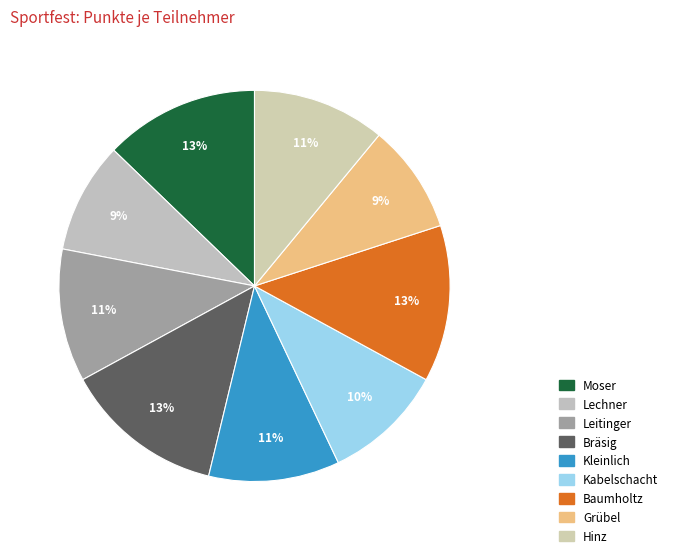

How many segments does this pie chart have?

9